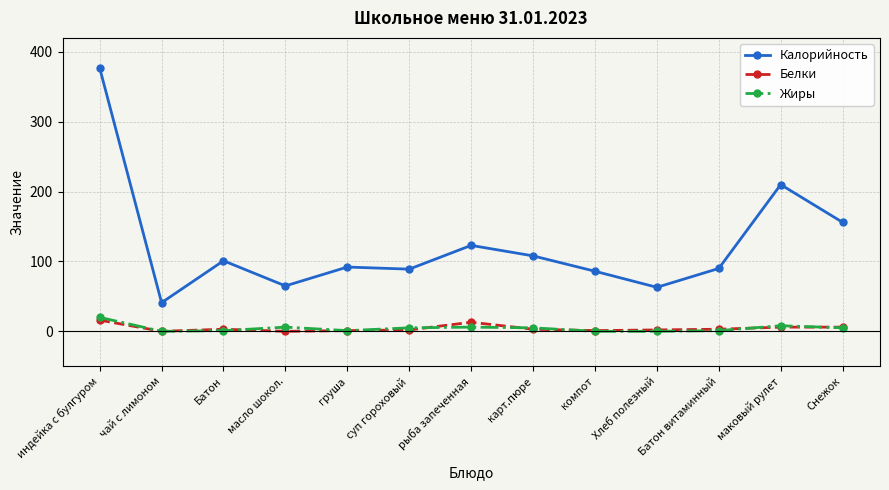

What is the difference between the highest and lowest values at Батон витаминный?

89